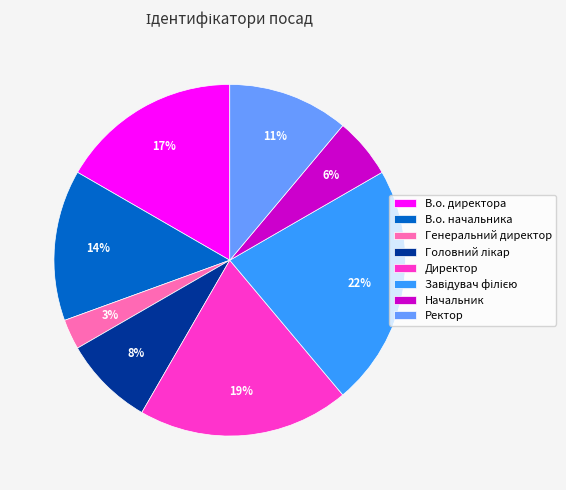

Between Начальник and Директор, which is larger?

Директор